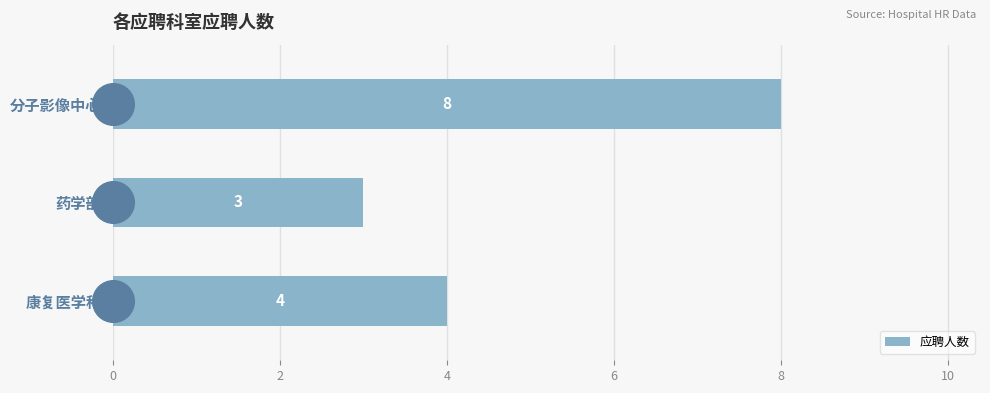

At which label is 应聘人数 closest to 5?

康复医学科